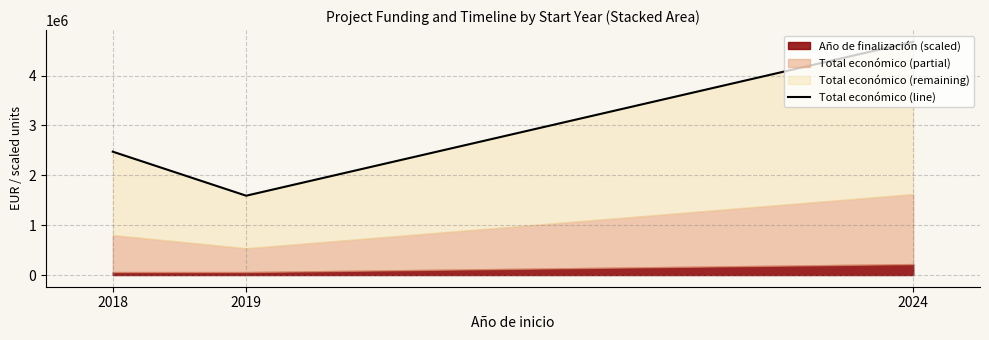

What is the value of the 2nd point from the left?

1591535